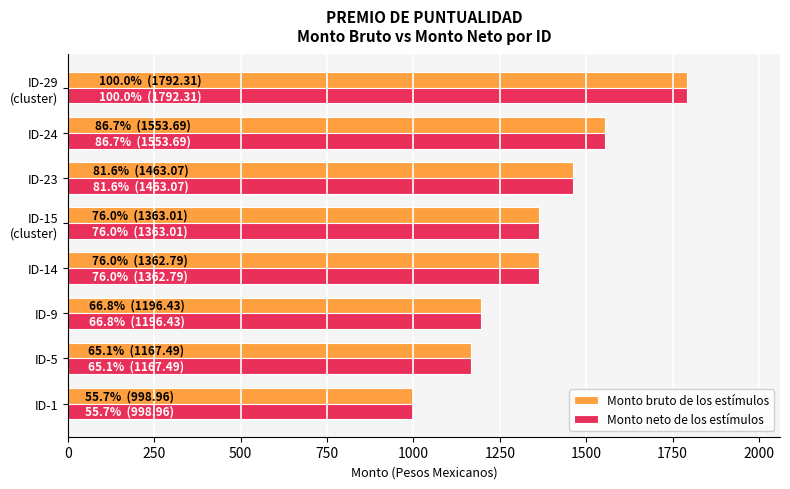

What is the average value of the Monto neto de los estímulos series?

1362.2